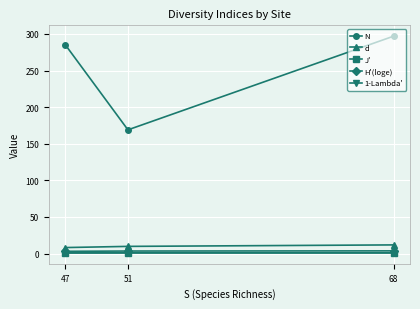

Which series has the widest spread of values?

N